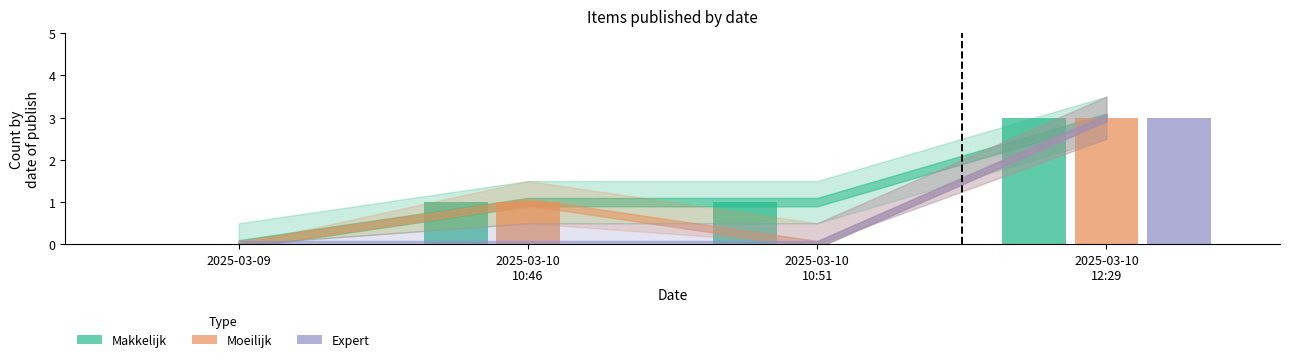

Reading left to right, transcribe all the data shown in this chart.

Makkelijk: 2025-03-09=0	2025-03-10
10:46=1	2025-03-10
10:51=1	2025-03-10
12:29=3
Moeilijk: 2025-03-09=0	2025-03-10
10:46=1	2025-03-10
10:51=0	2025-03-10
12:29=3
Expert: 2025-03-09=0	2025-03-10
10:46=0	2025-03-10
10:51=0	2025-03-10
12:29=3